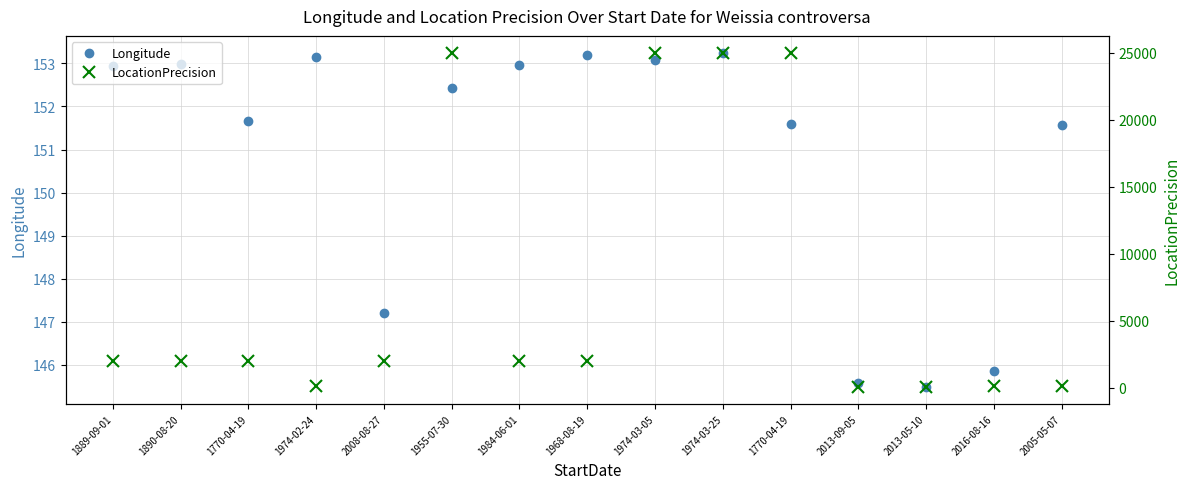

Which series has the largest range (max minus min)?

LocationPrecision